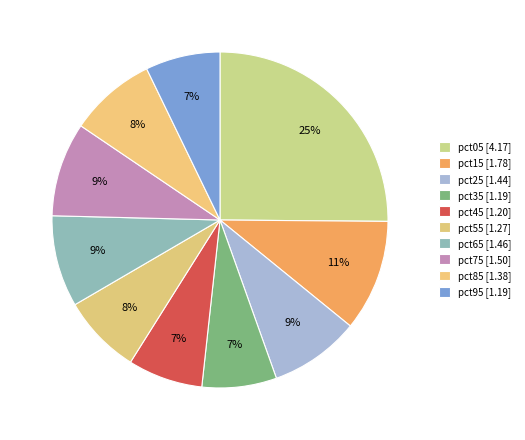

Count the number of slices in the pie.

10